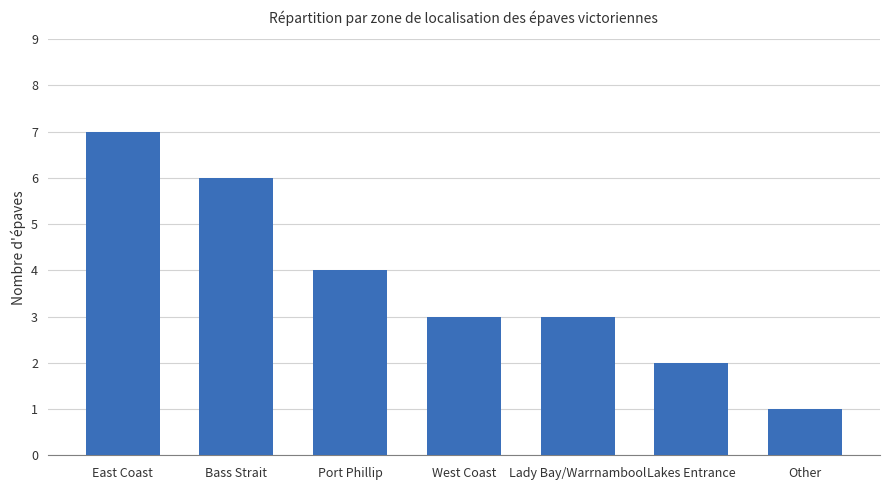

At which label is the value closest to 4?

Port Phillip